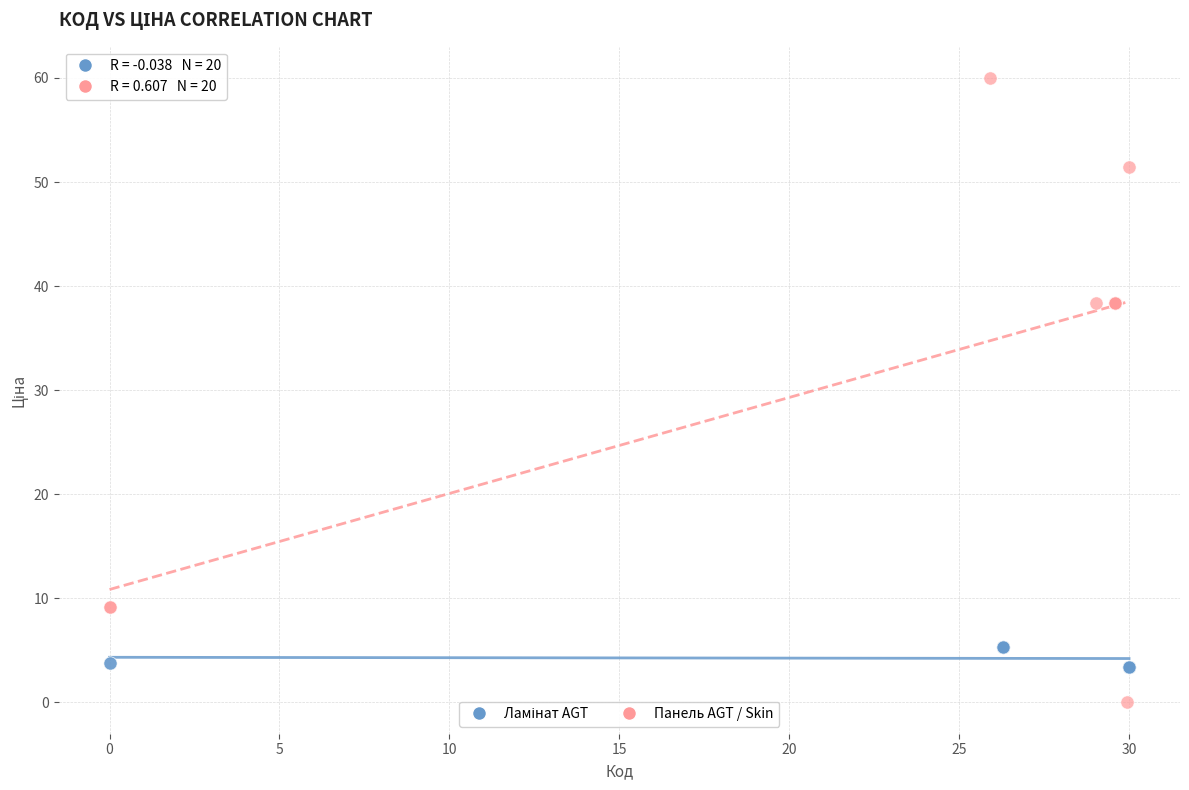

Which series reaches the minimum Y coordinate?

Панель AGT / Skin